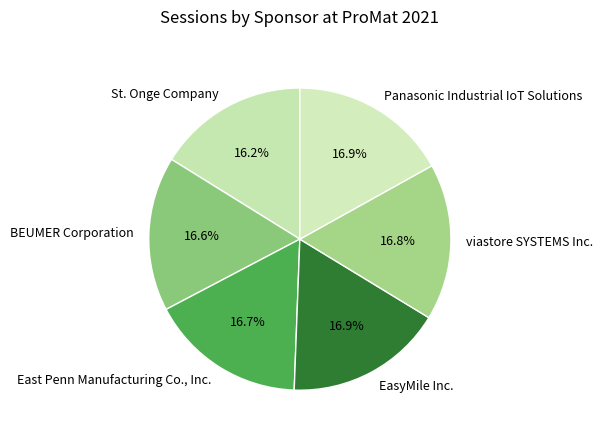

Is the sum of BEUMER Corporation and St. Onge Company greater than half?

No